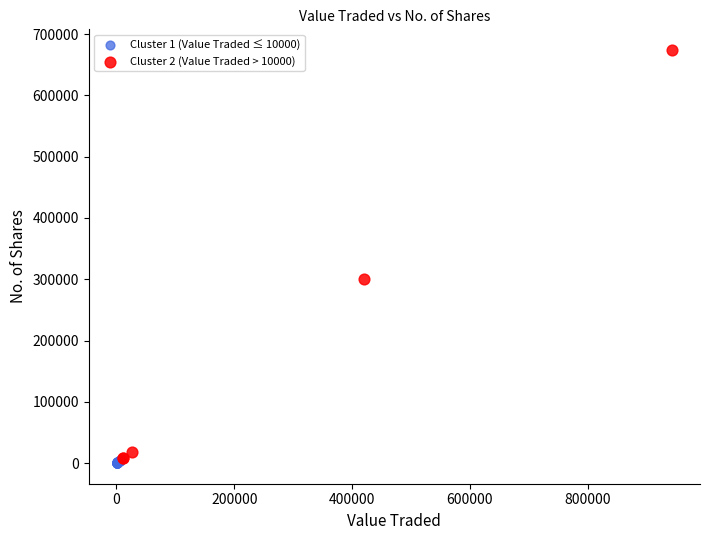

Which series has the largest Y range (max minus min)?

Cluster 2 (Value Traded > 10000)